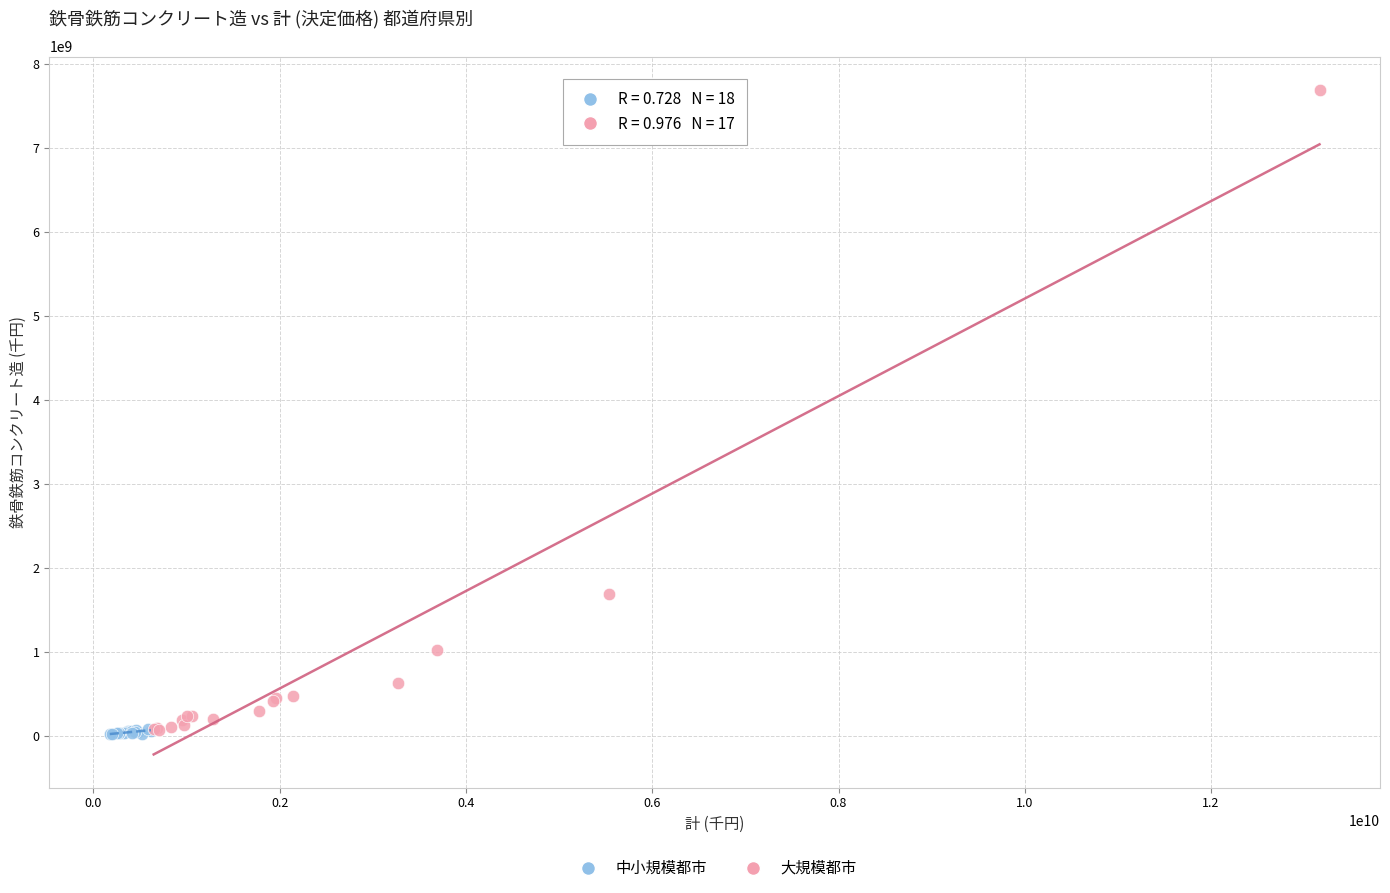

Which series has the widest spread of Y values?

大規模都市